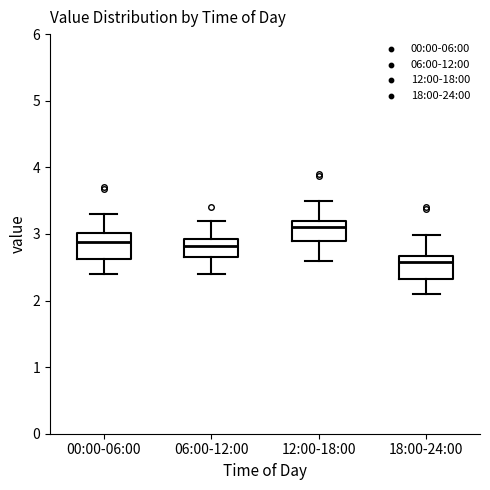

Reading left to right, read every box against the y-axis: the position of its median line, the range the box covers, and the ends of its whiskers. The values are not printed on the chart, so give them approximately, as read against the axis.

00:00-06:00: median 2.9, box 2.6 to 3.0, whiskers 2.4 to 3.3
06:00-12:00: median 2.8, box 2.7 to 2.9, whiskers 2.4 to 3.2
12:00-18:00: median 3.1, box 2.9 to 3.2, whiskers 2.6 to 3.5
18:00-24:00: median 2.6, box 2.3 to 2.7, whiskers 2.1 to 3.0